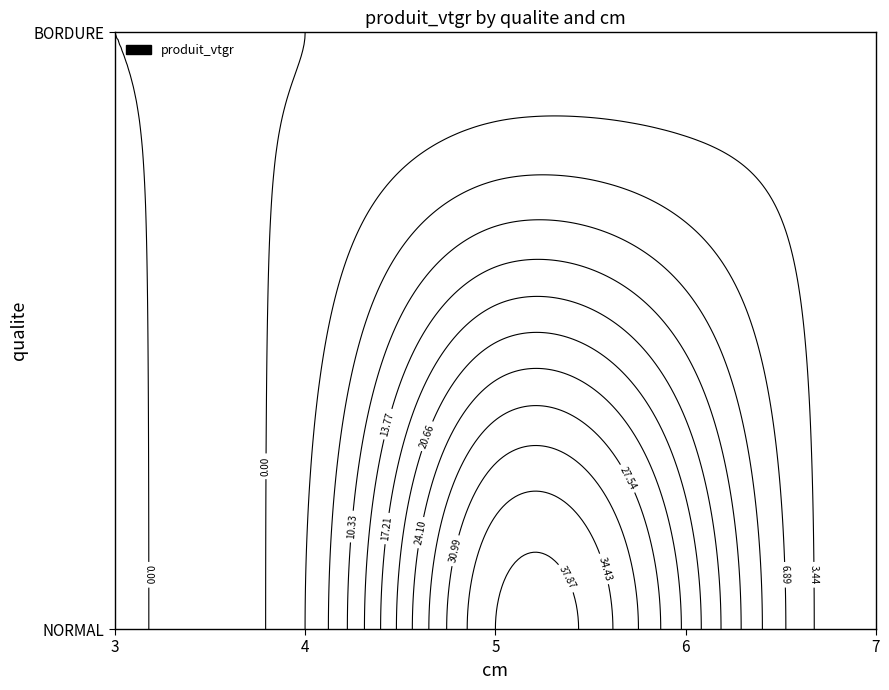

True or false: NORMAL has a value of 37.9 at 5.

True